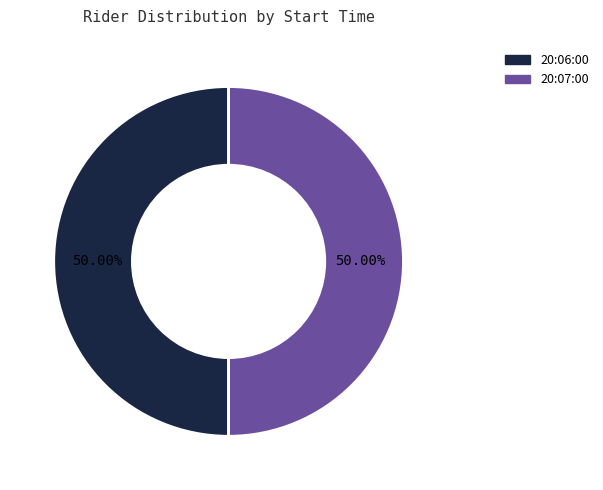

Is there any slice that represents more than half of the pie?

No